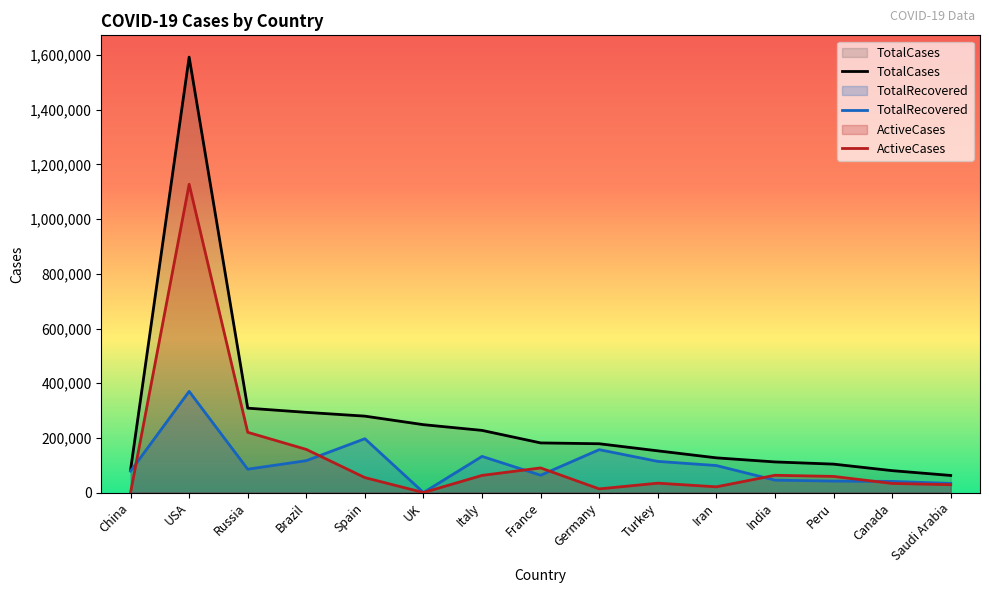

Between Germany and India, which series saw the biggest shift?

TotalRecovered